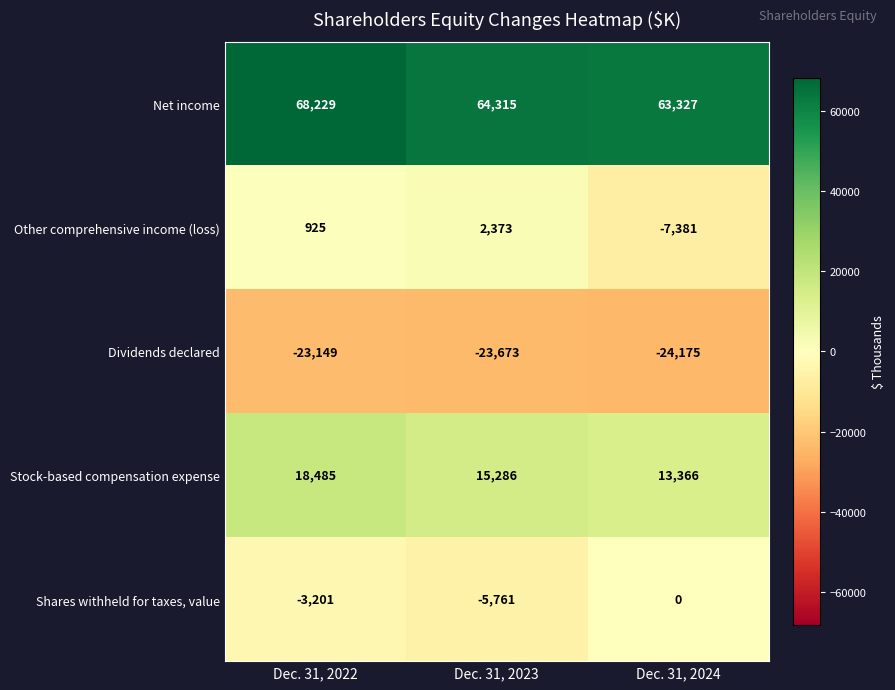

Is the value of Net income at Dec. 31, 2023 greater than the value of Other comprehensive income (loss) at Dec. 31, 2024?

Yes